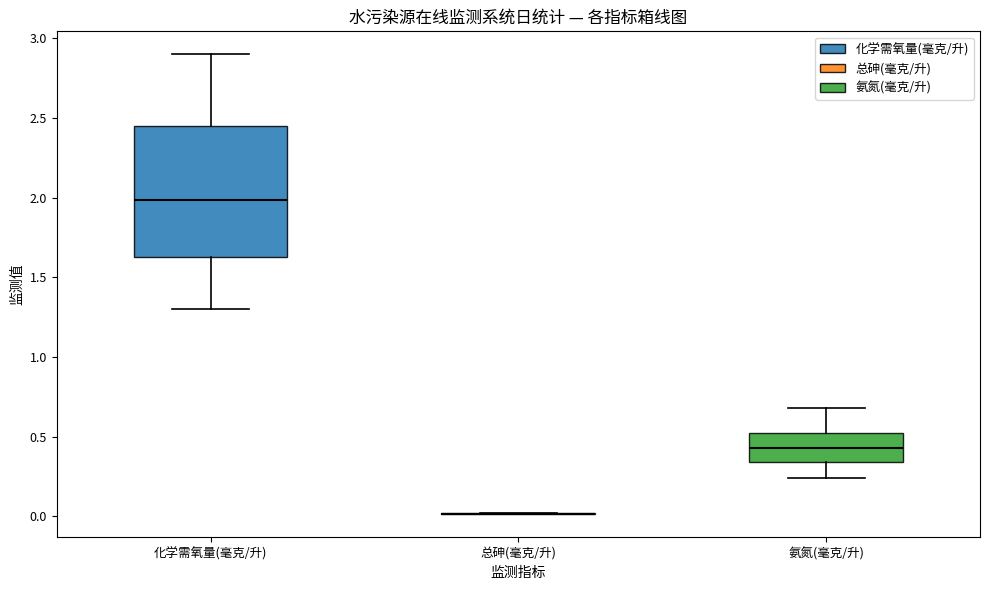

Comparing the boxes themselves (not the whiskers), which one is the tallest?

化学需氧量(毫克/升)